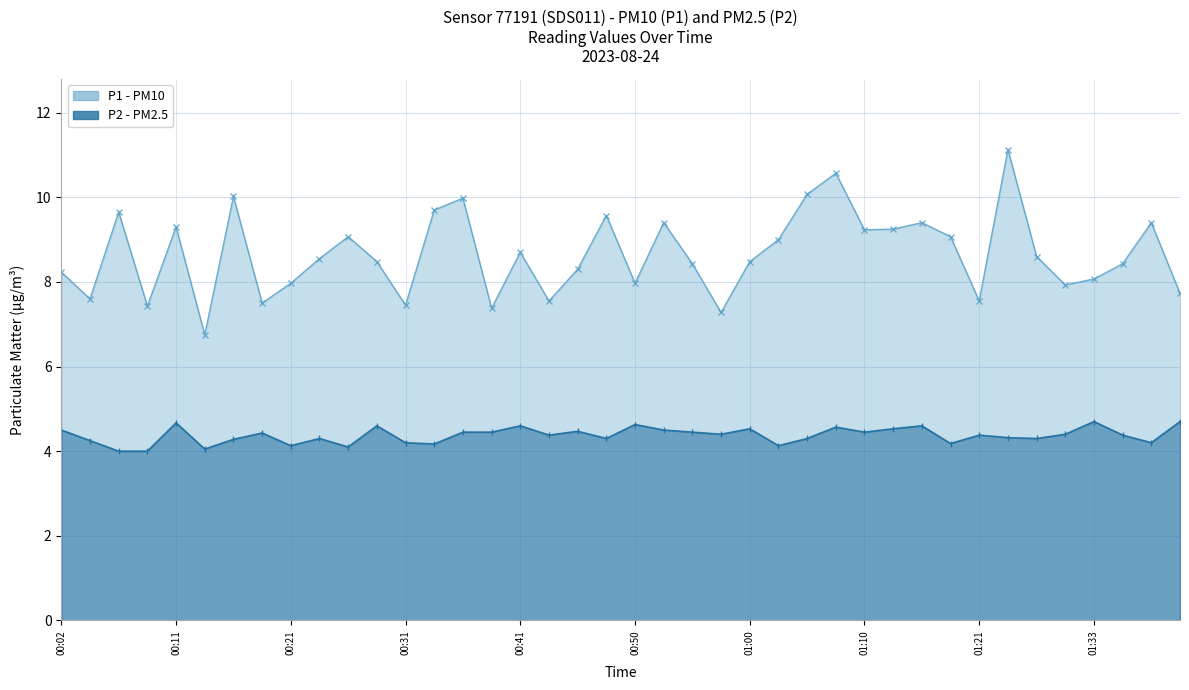

What is the average value of the P2 series?

4.4